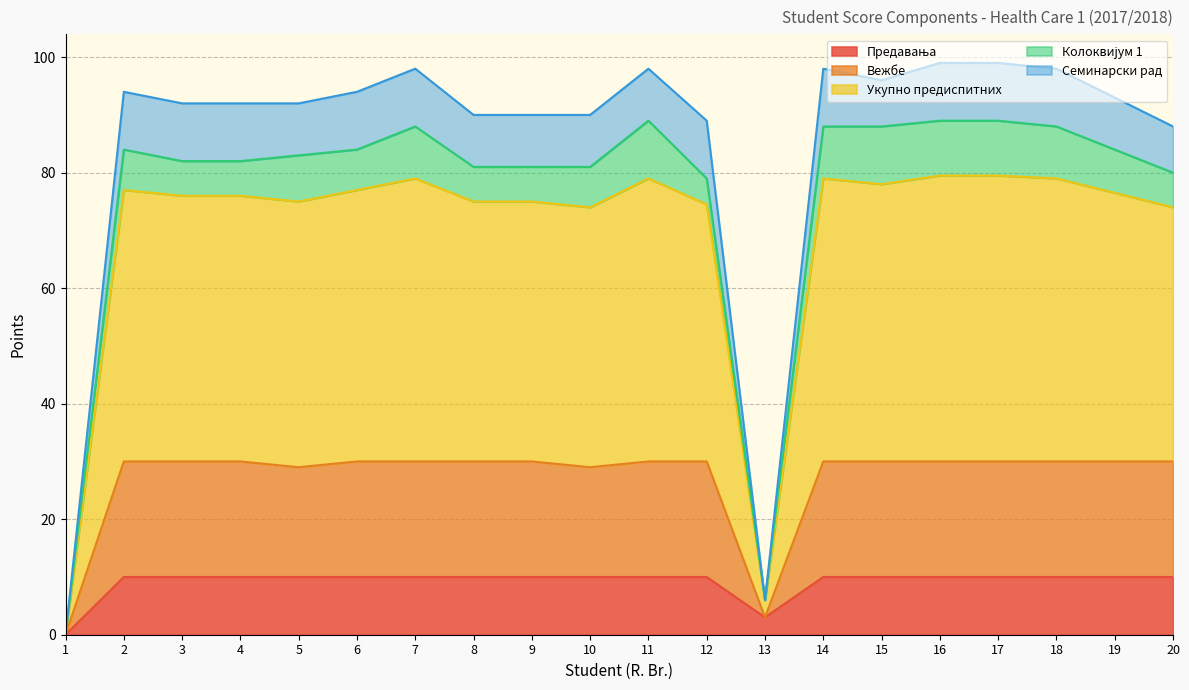

How many data points in Предавања are less than 10?

2